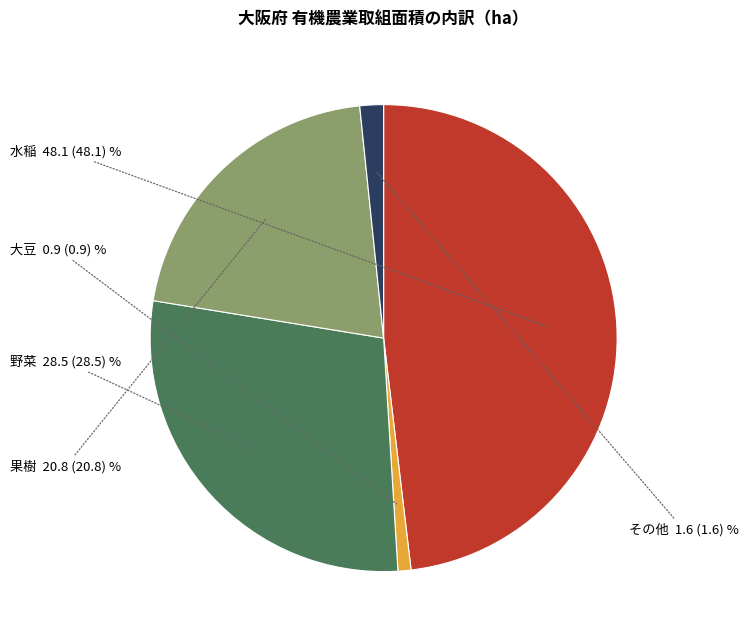

Does any single category account for the majority?

No